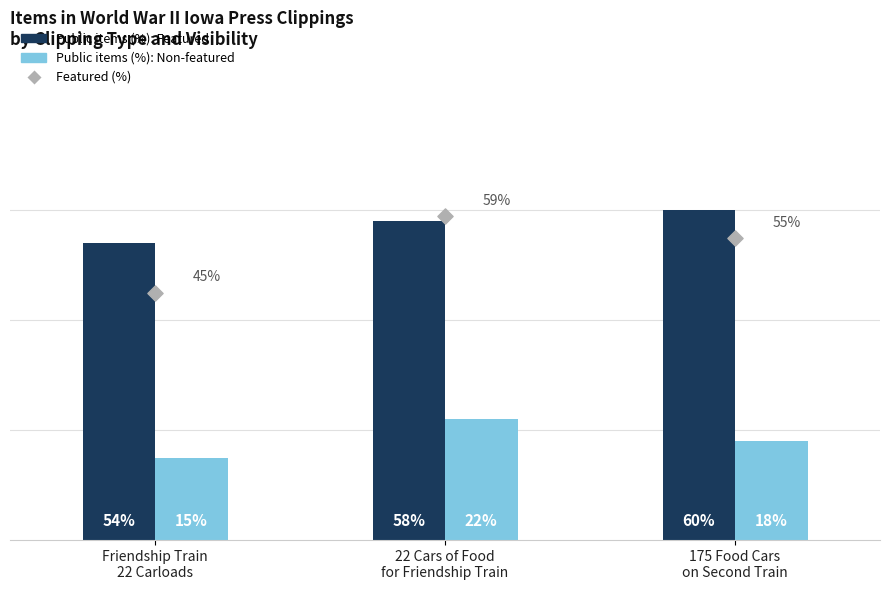

At which category is the sum across all series the highest?

22 Cars of Food
for Friendship Train